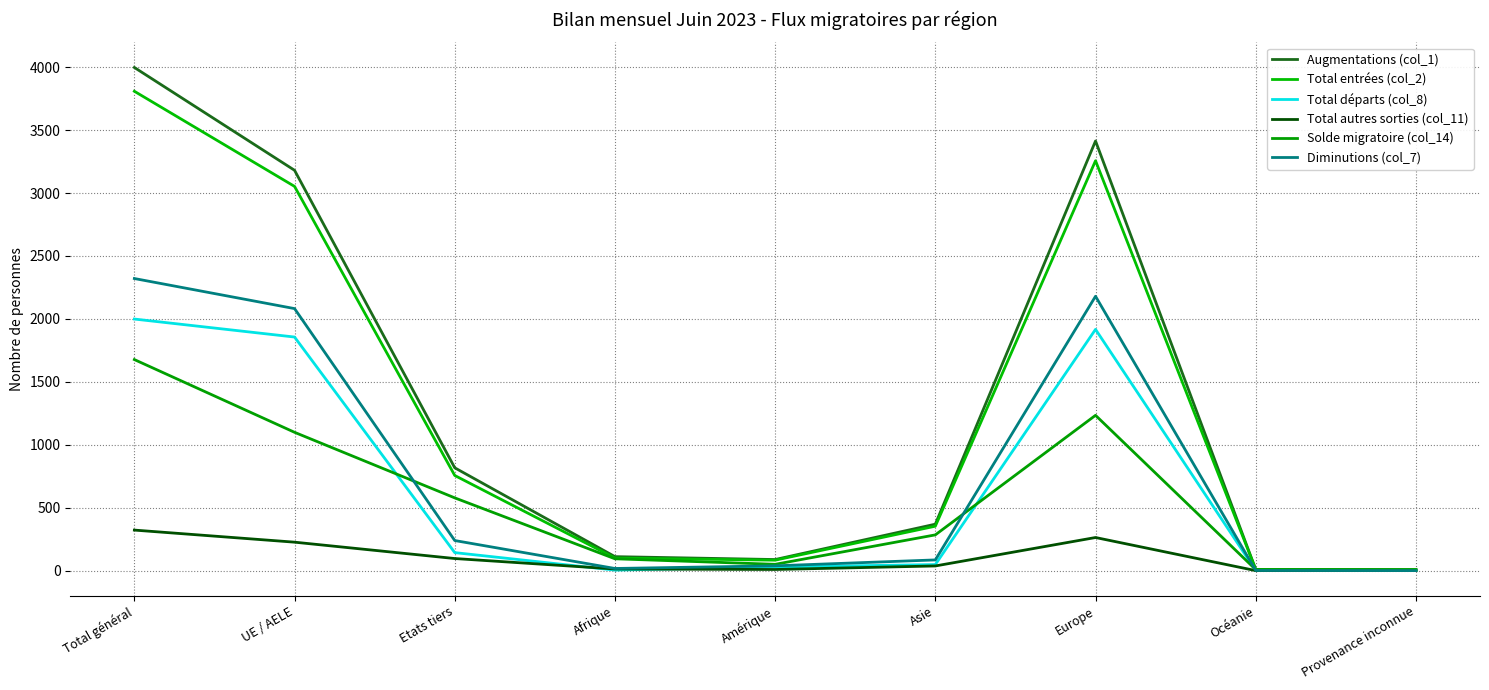

True or false: Total autres sorties (col_11) has a value of 534 at Total général.

False